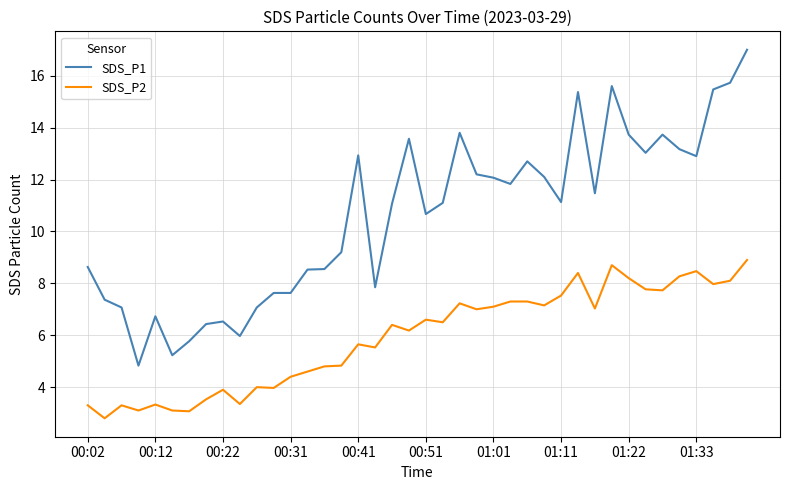

True or false: SDS_P1 and SDS_P2 cross at least once.

False